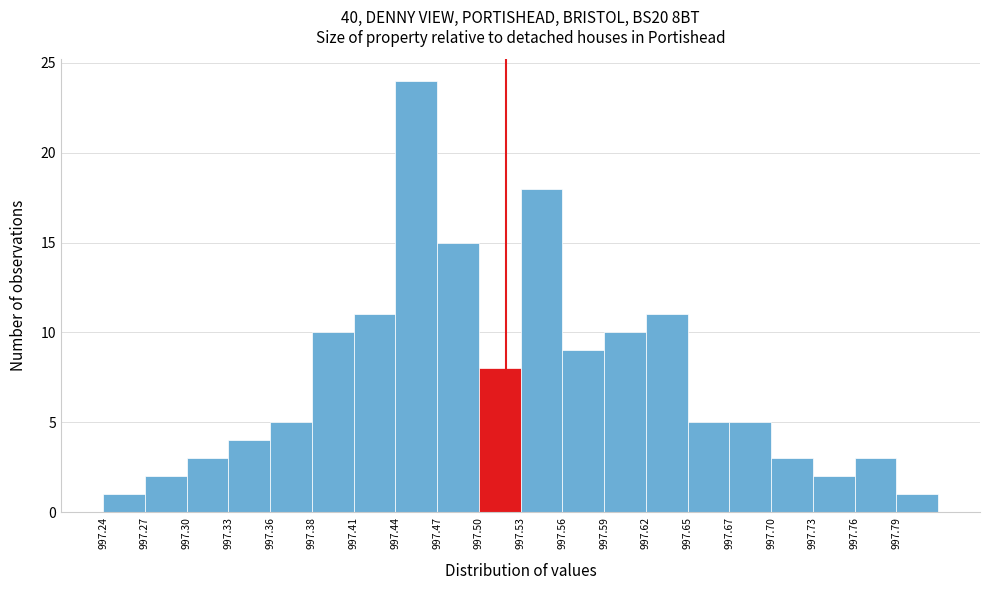

Reading left to right, list every bar in this chart as the range it spans on the x-axis followed by its height. Neither the bar edges nor the heights are printed on the chart, so give them approximately, as read against the axes.

997.240 to 997.269: 1
997.269 to 997.298: 2
997.298 to 997.327: 3
997.327 to 997.356: 4
997.356 to 997.385: 5
997.385 to 997.414: 10
997.414 to 997.443: 11
997.443 to 997.472: 24
997.472 to 997.501: 15
997.501 to 997.530: 8
997.530 to 997.559: 18
997.559 to 997.588: 9
997.588 to 997.617: 10
997.617 to 997.646: 11
997.646 to 997.675: 5
997.675 to 997.704: 5
997.704 to 997.733: 3
997.733 to 997.762: 2
997.762 to 997.791: 3
997.791 to 997.820: 1